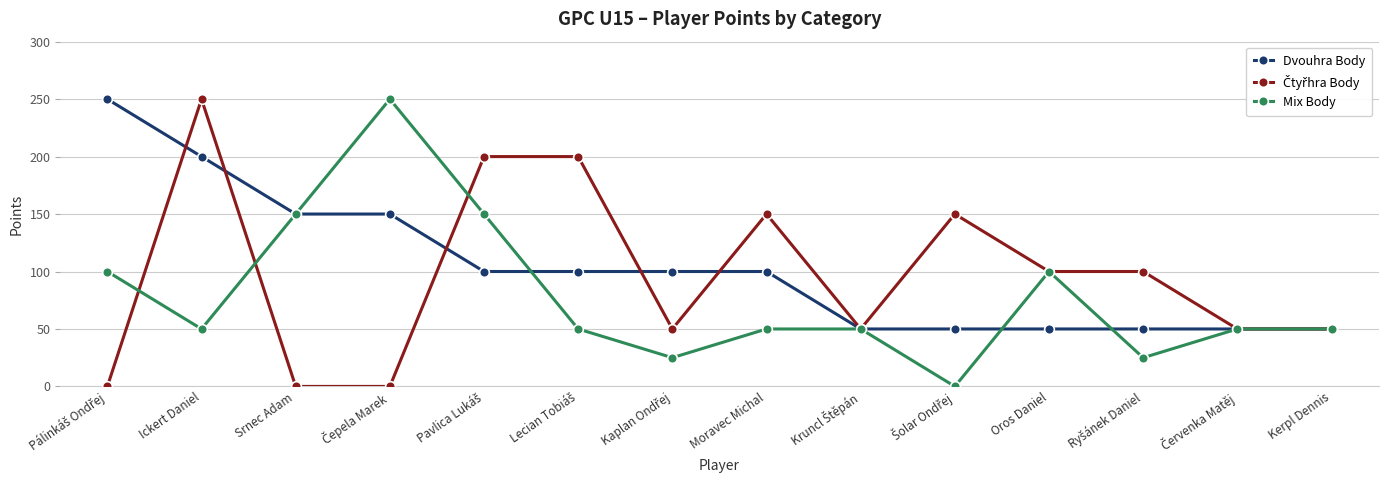

The value of Mix Body at Ickert Daniel is 50. True or false?

True